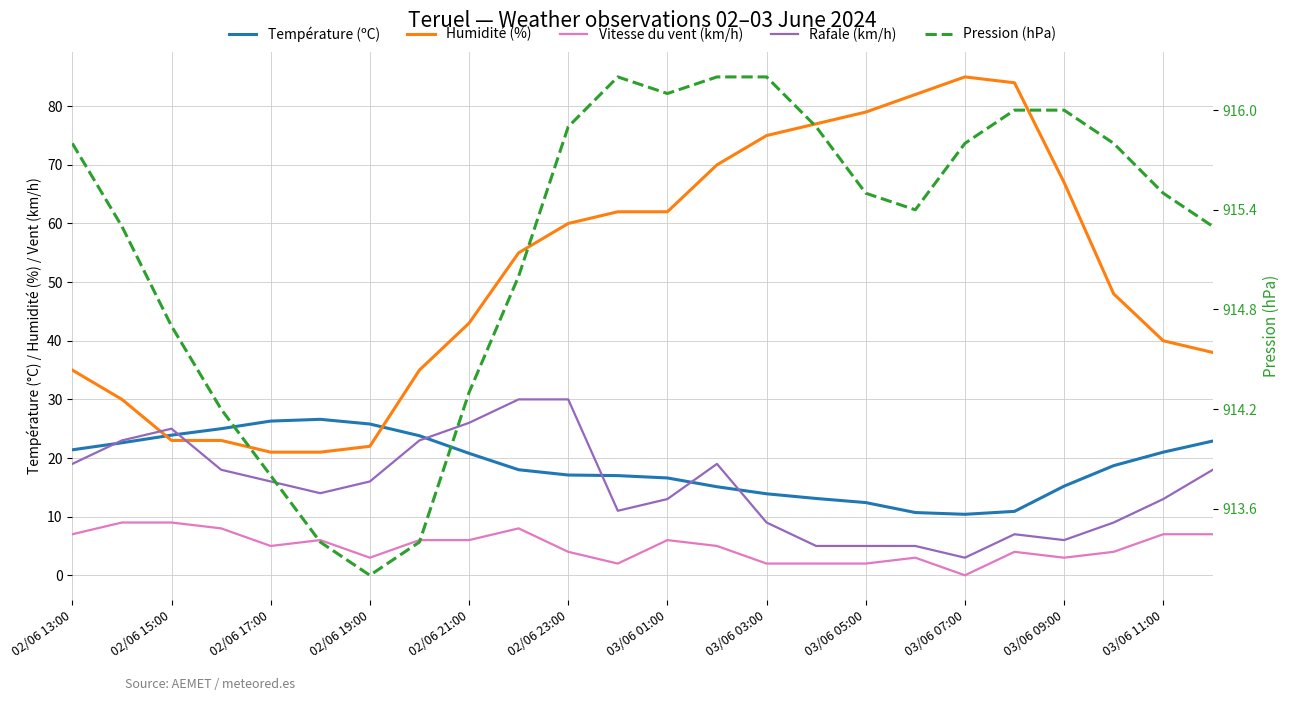

How many data points does each series have?

24